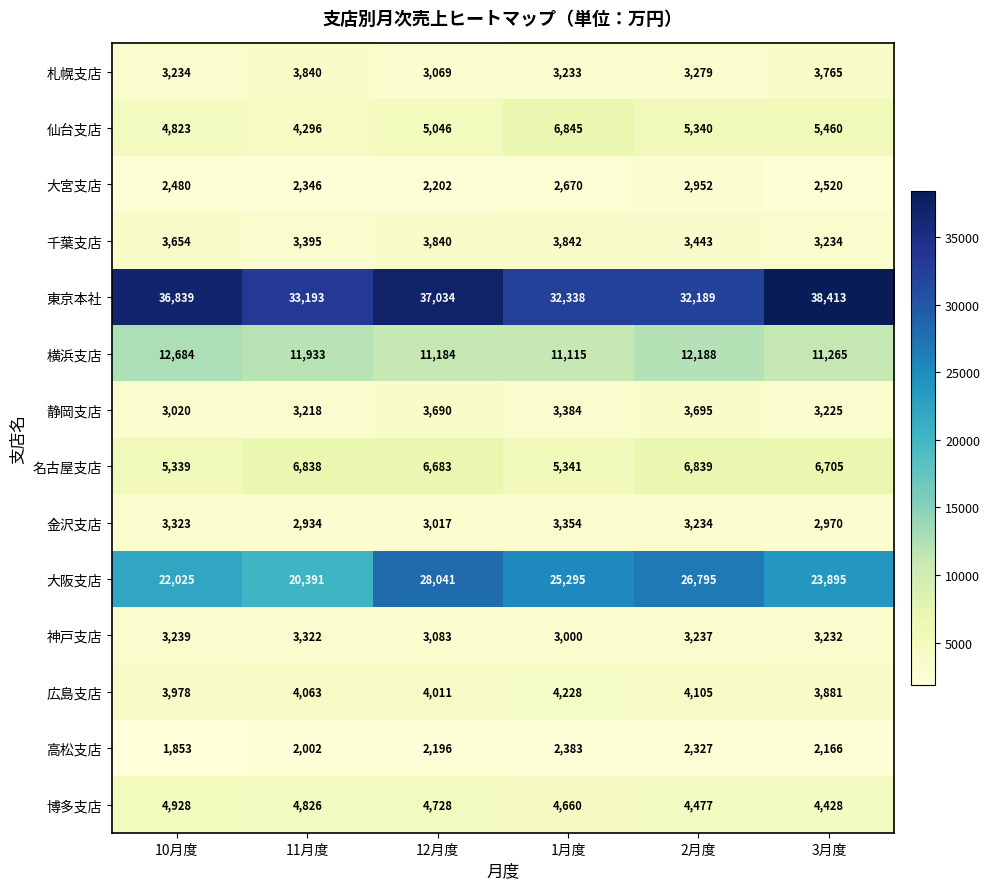

Where does the 博多支店 series first go above 4728?

10月度